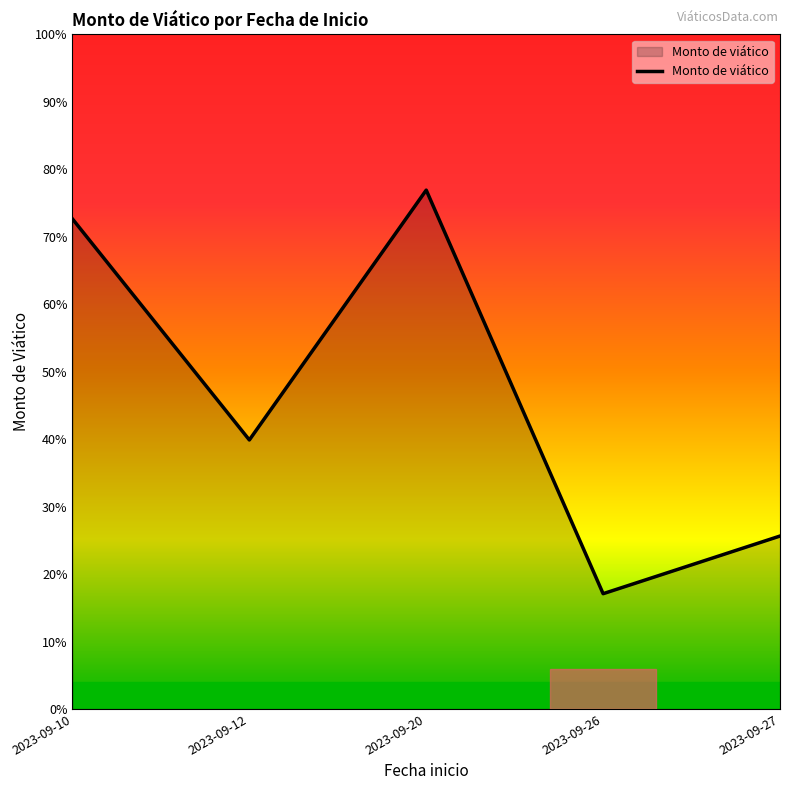

At which category does the chart reach its minimum across all series?

2023-09-26